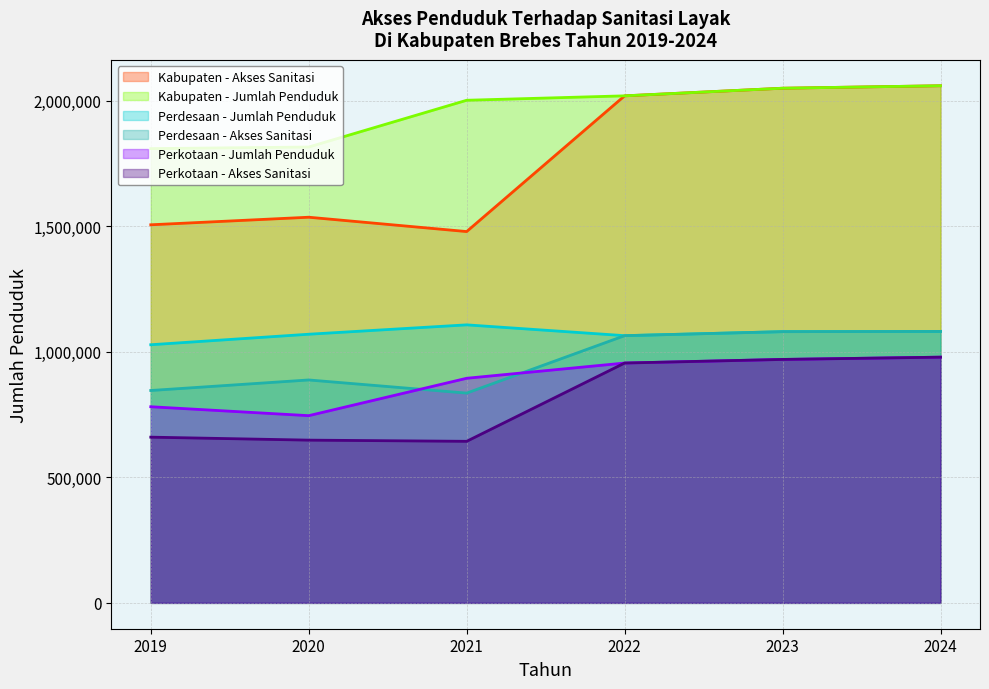

At which category is the sum across all series the highest?

2024